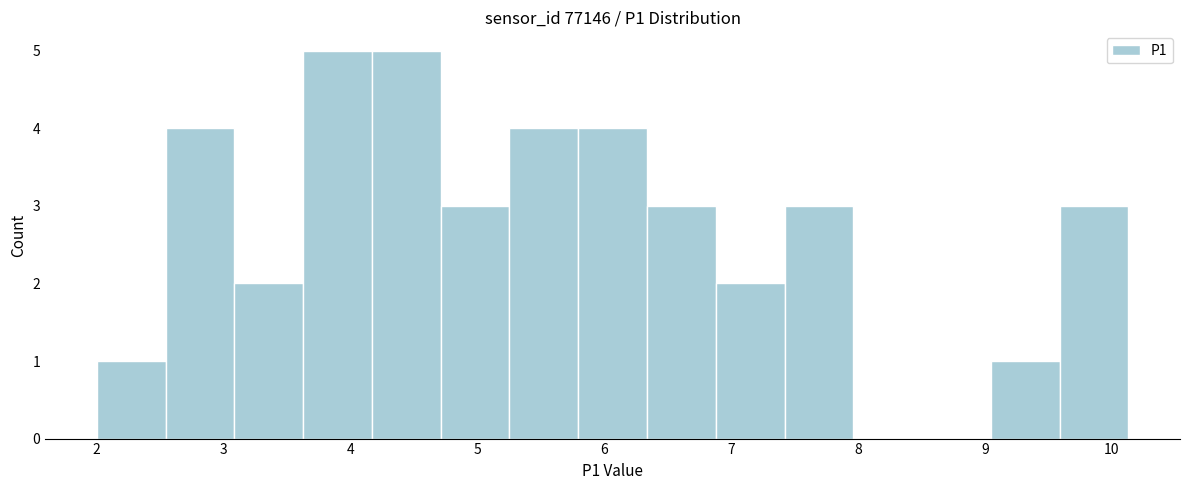

Reading left to right, list every bar in this chart as the range it spans on the x-axis followed by its height. Neither the bar edges nor the heights are printed on the chart, so give them approximately, as read against the axes.

2.0 to 2.5: 1
2.5 to 3.1: 4
3.1 to 3.6: 2
3.6 to 4.2: 5
4.2 to 4.7: 5
4.7 to 5.3: 3
5.3 to 5.8: 4
5.8 to 6.3: 4
6.3 to 6.9: 3
6.9 to 7.4: 2
7.4 to 8.0: 3
8.0 to 8.5: 0
8.5 to 9.0: 0
9.0 to 9.6: 1
9.6 to 10.1: 3